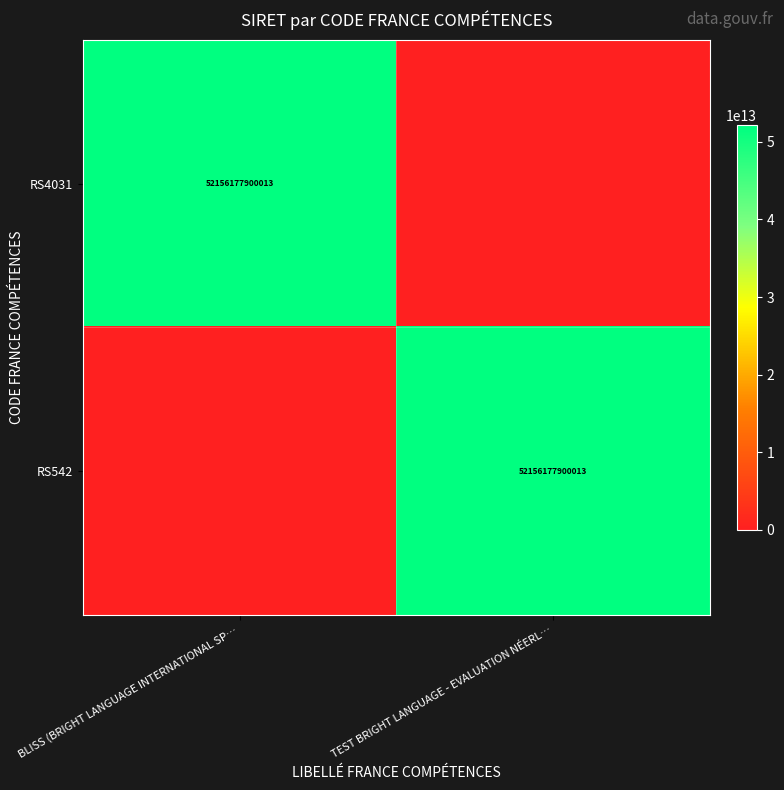

True or false: RS4031 has a value of 52156177900013 at BLISS (BRIGHT LANGUAGE INTERNATIONAL SP….

True